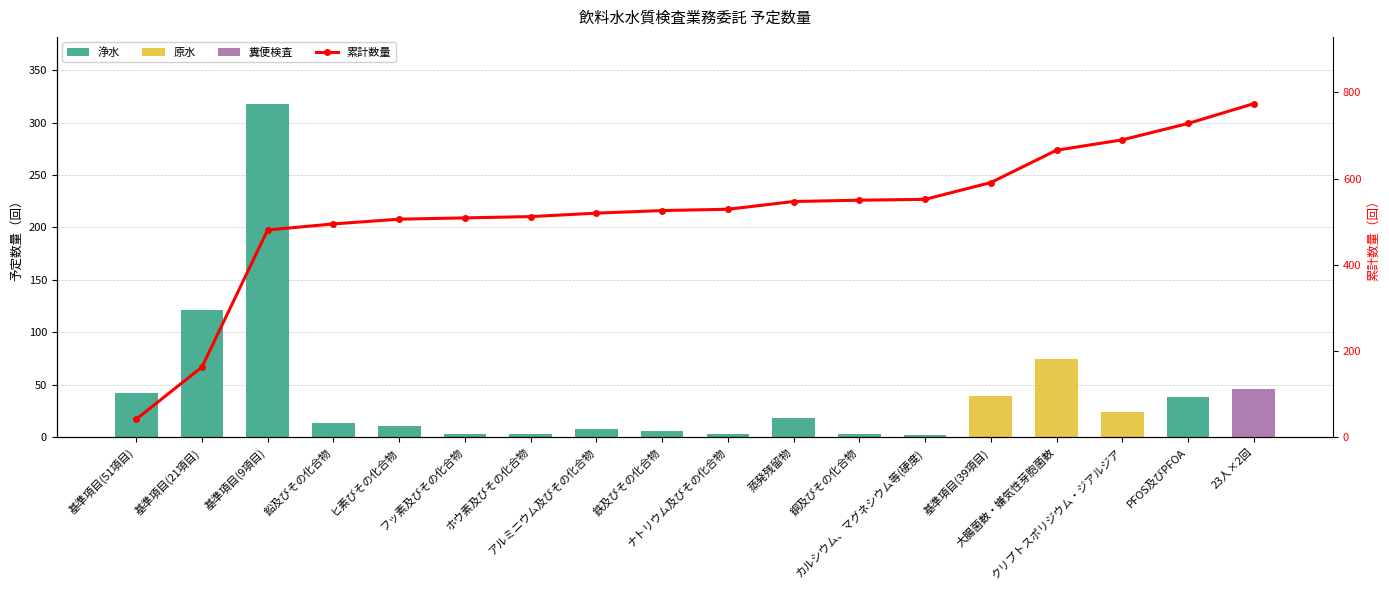

Rank the series by their maximum value, from lowest to highest.

糞便検査, 原水, 浄水, 累計数量